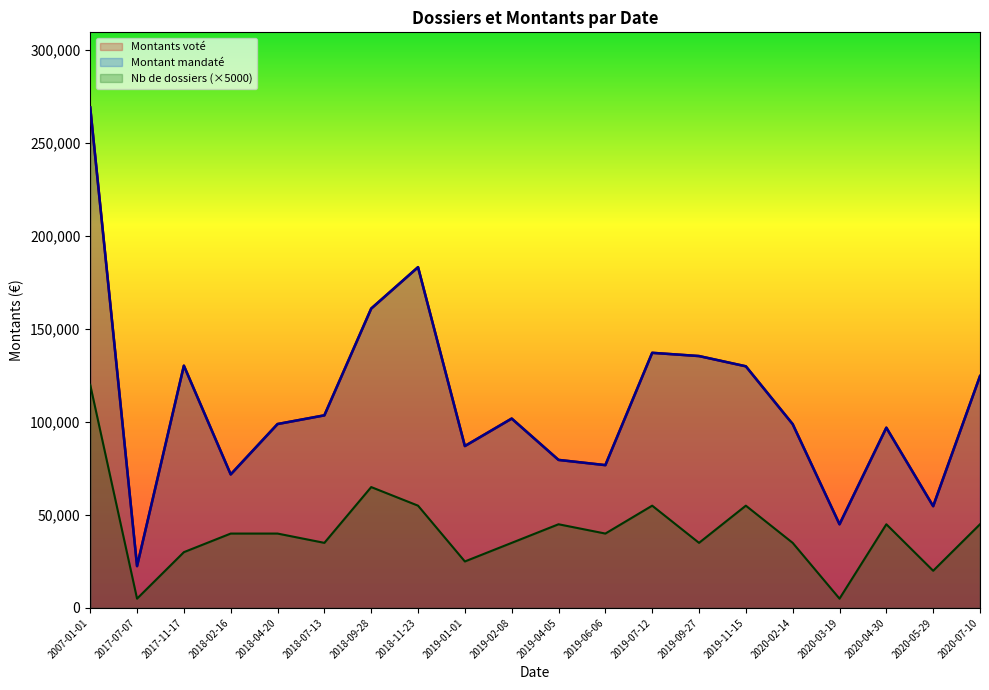

Between 2017-11-17 and 2020-05-29, which series saw the biggest shift?

Montants voté